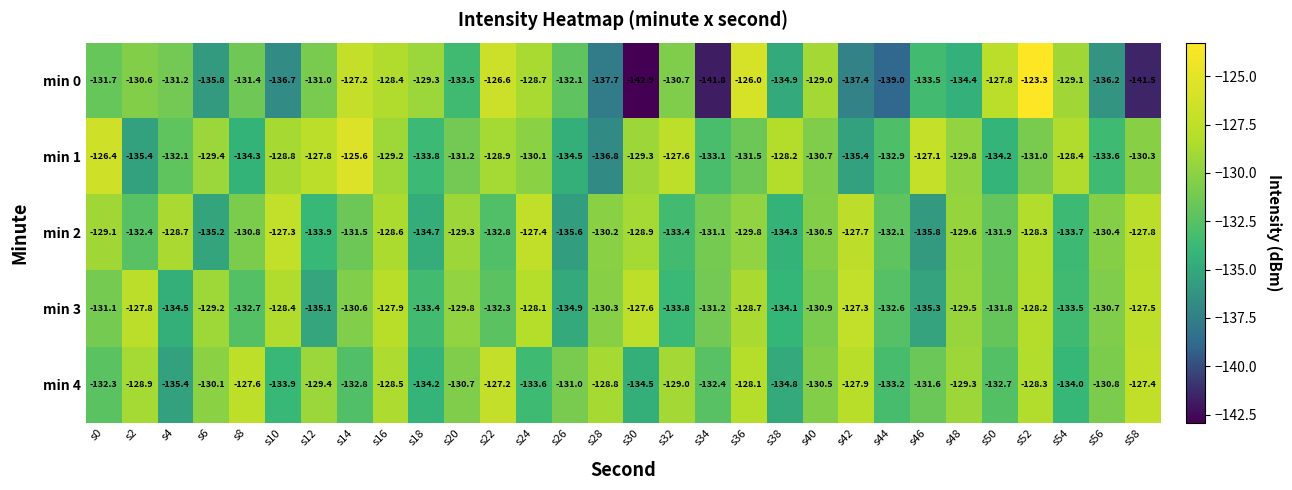

What is the difference between the highest and lowest values at s20?

4.2